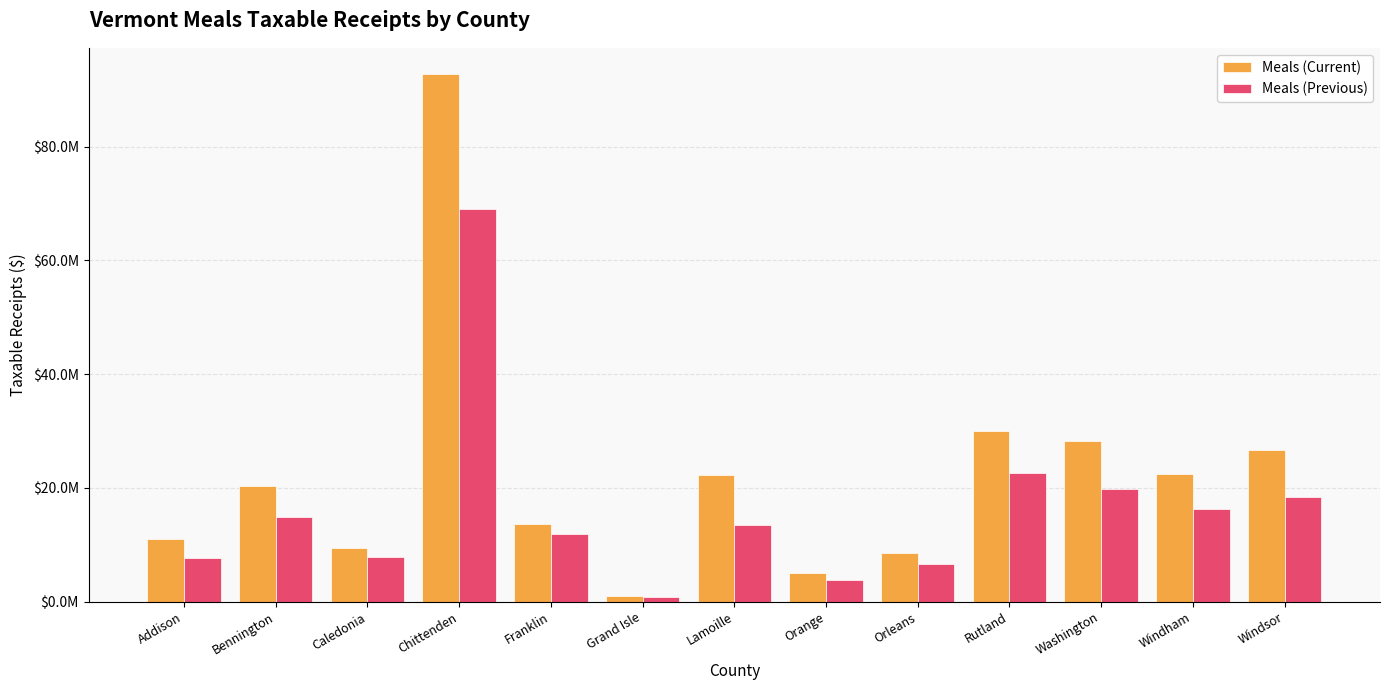

Which category has the lowest value in the Meals (Current) series?

Grand Isle